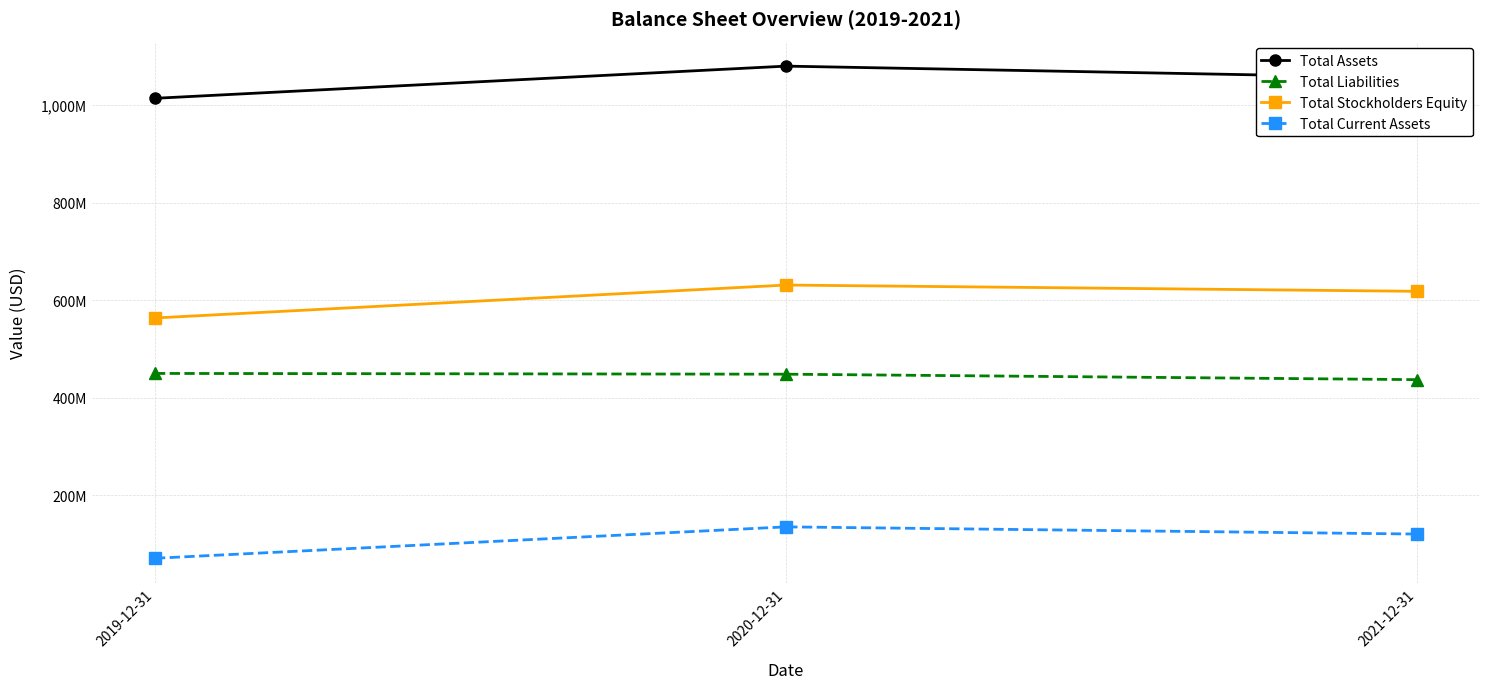

What are all the series names shown in the legend?

Total Assets, Total Liabilities, Total Stockholders Equity, Total Current Assets